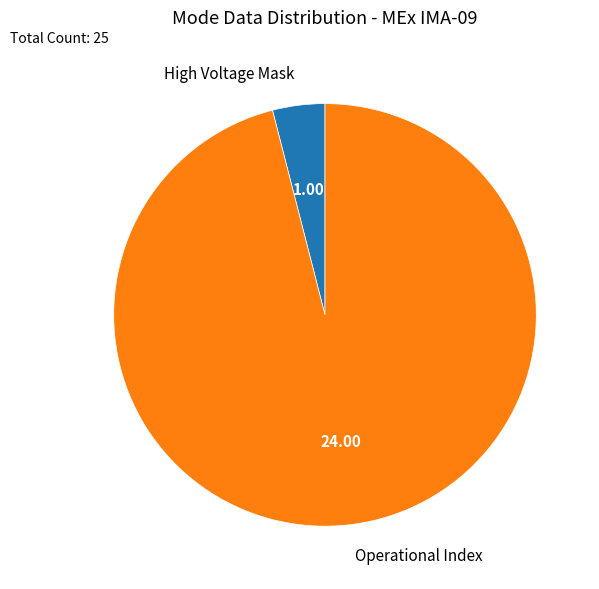

Approximately how many times larger is the value at Operational Index compared to High Voltage Mask?

24.0